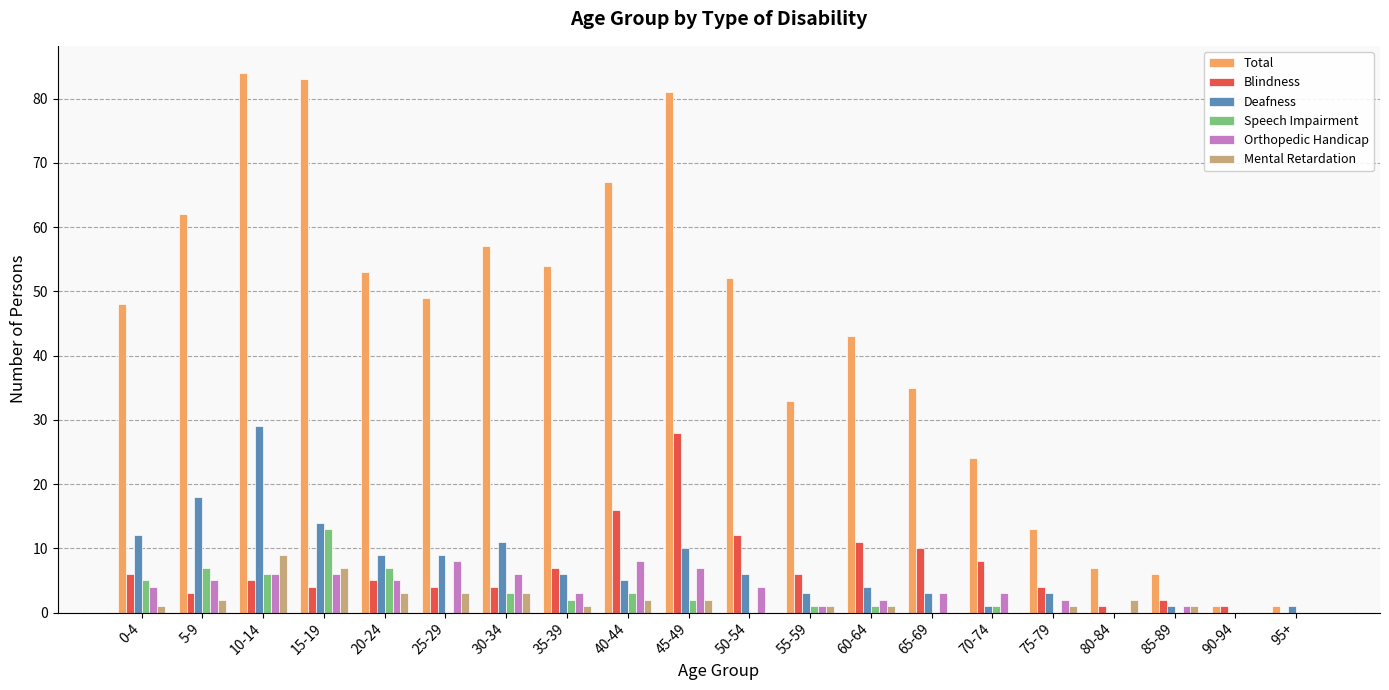

Which series has the largest range (max minus min)?

Total